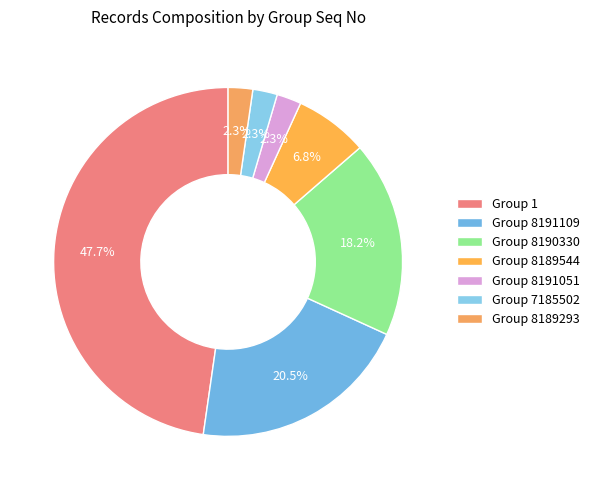

How many segments does this pie chart have?

7